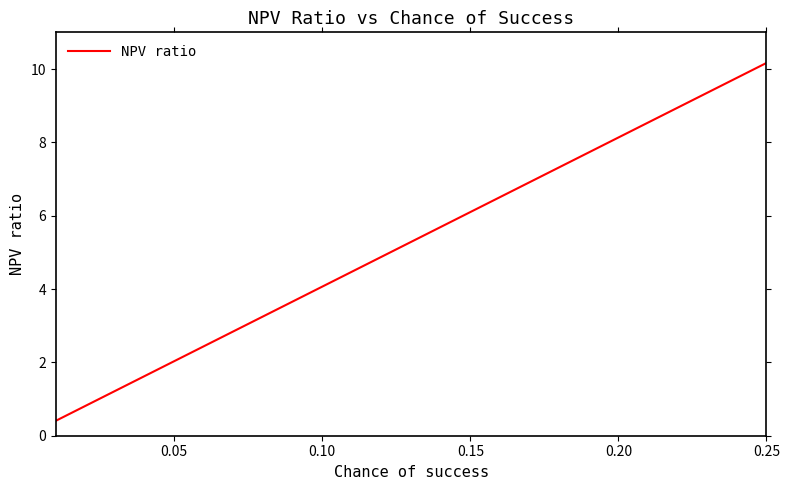

What is the smallest value displayed?

0.4